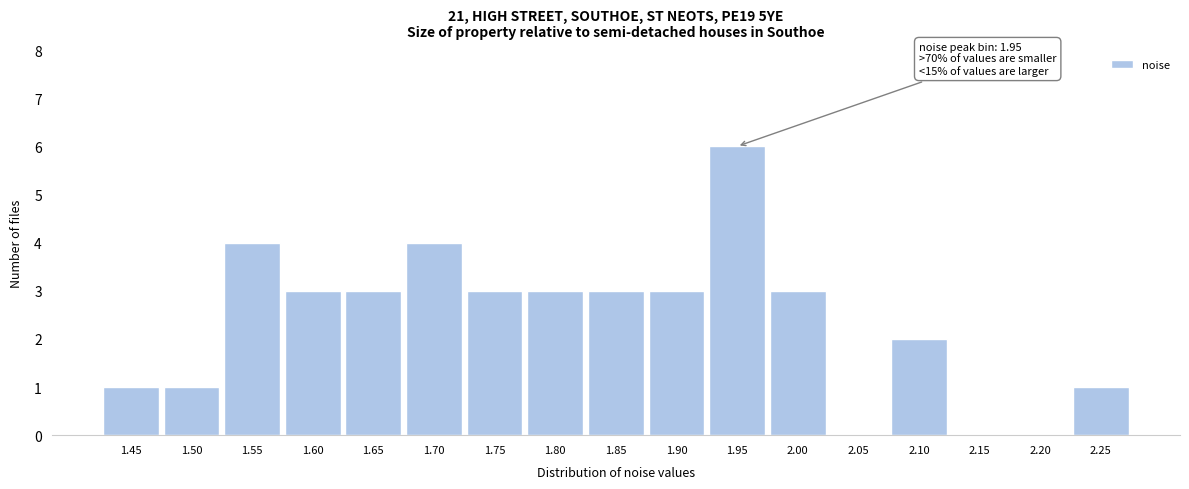

Reading left to right, what are all the values shown in this chart?

1.45=1	1.50=1	1.55=4	1.60=3	1.65=3	1.70=4	1.75=3	1.80=3	1.85=3	1.90=3	1.95=6	2.00=3	2.05=0	2.10=2	2.15=0	2.20=0	2.25=1